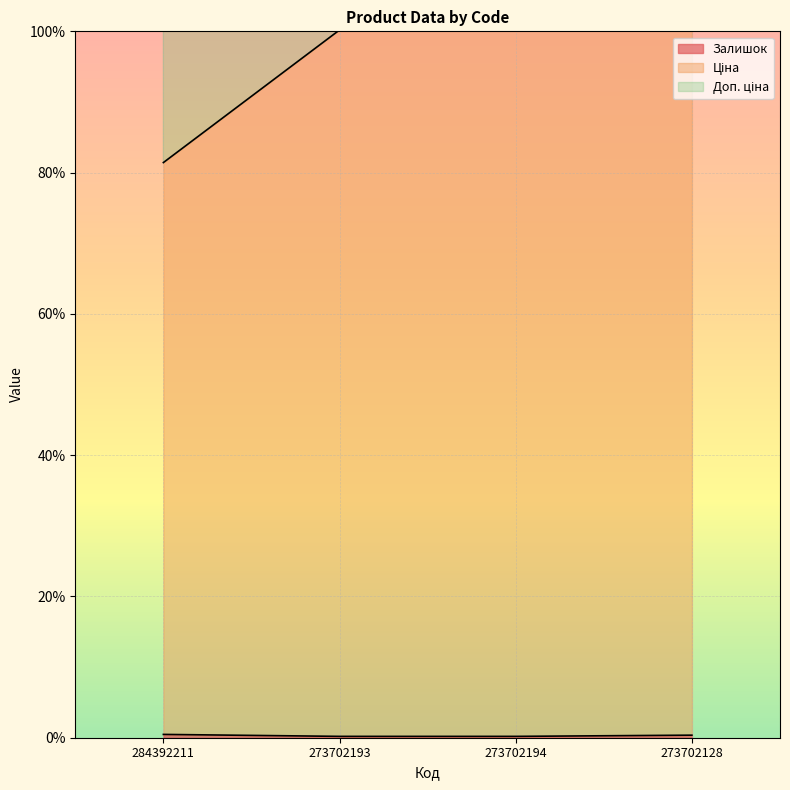

What position from the left is 273702128?

4